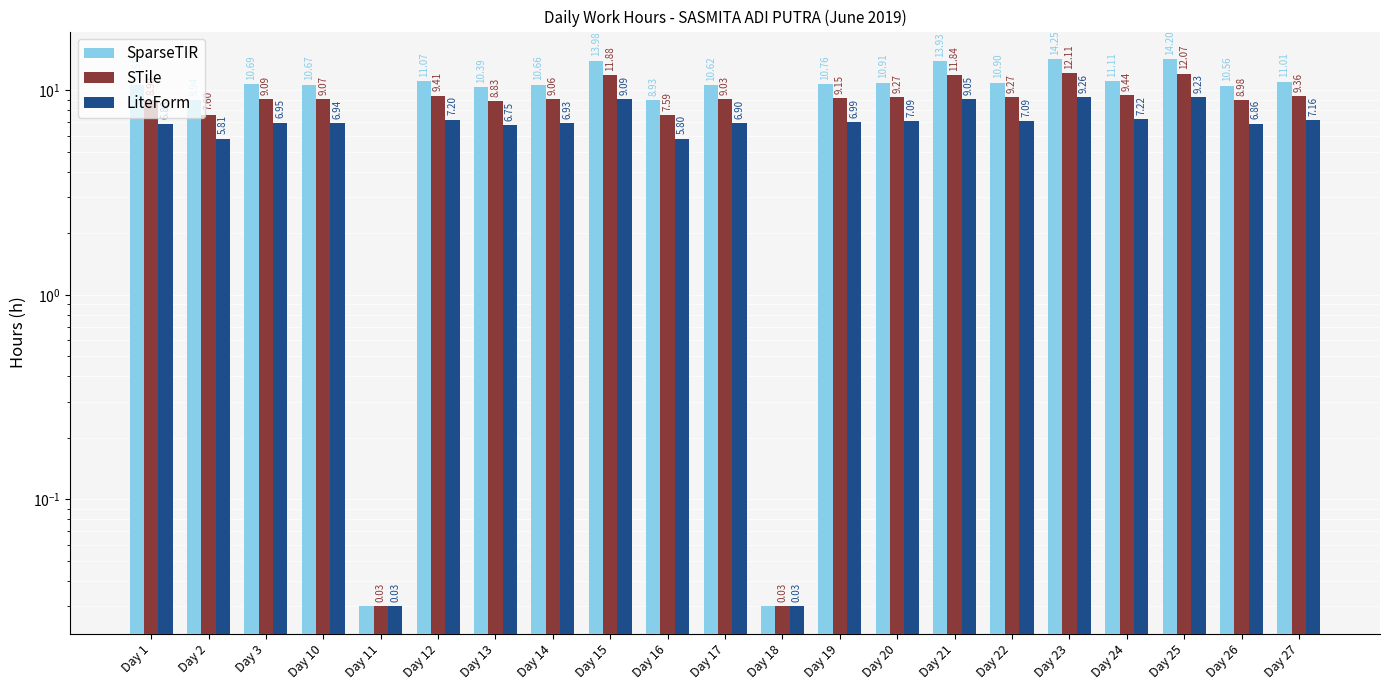

What is the highest value of the LiteForm series?

9.3